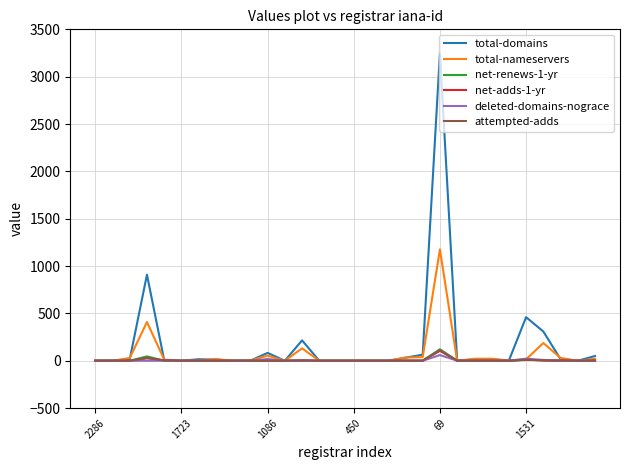

Which series has the largest range (max minus min)?

total-domains